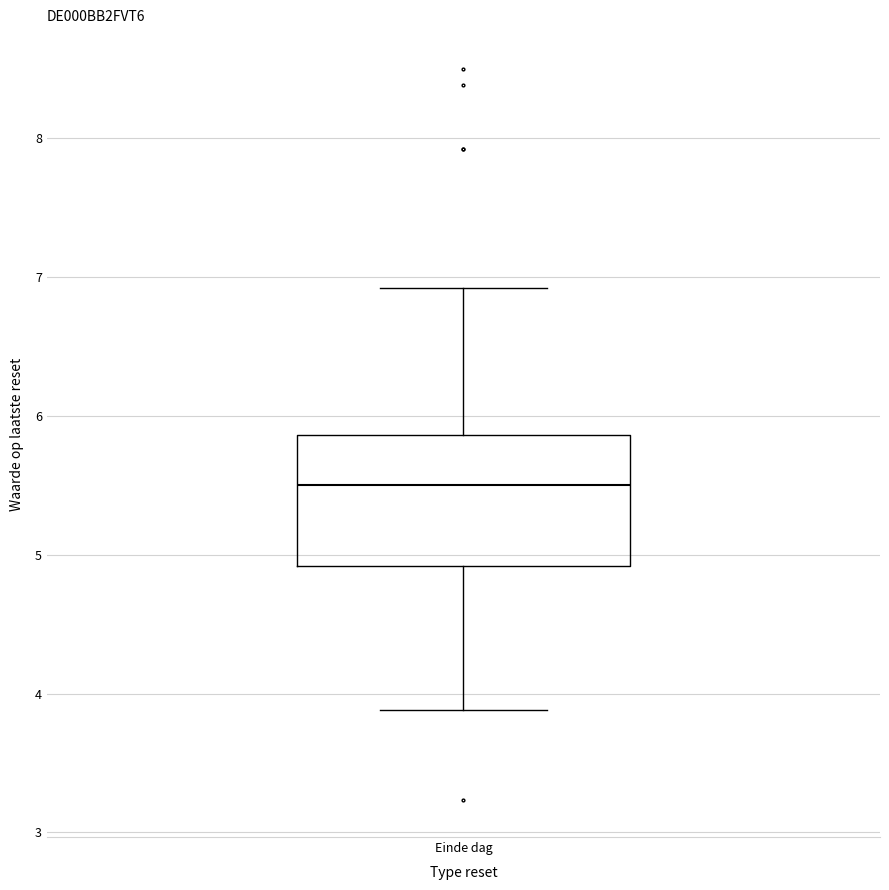

Read this box plot against the y-axis: the position of the median line, the range covered by the box, and the ends of both whiskers. The values are not printed on the chart, so give them approximately, as read against the axis.

median 5.5, box 4.9 to 5.9, whiskers 3.9 to 6.9